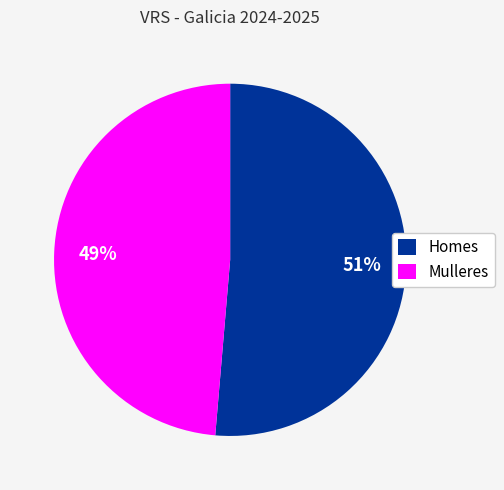

Rank the categories by value from lowest to highest.

Mulleres, Homes